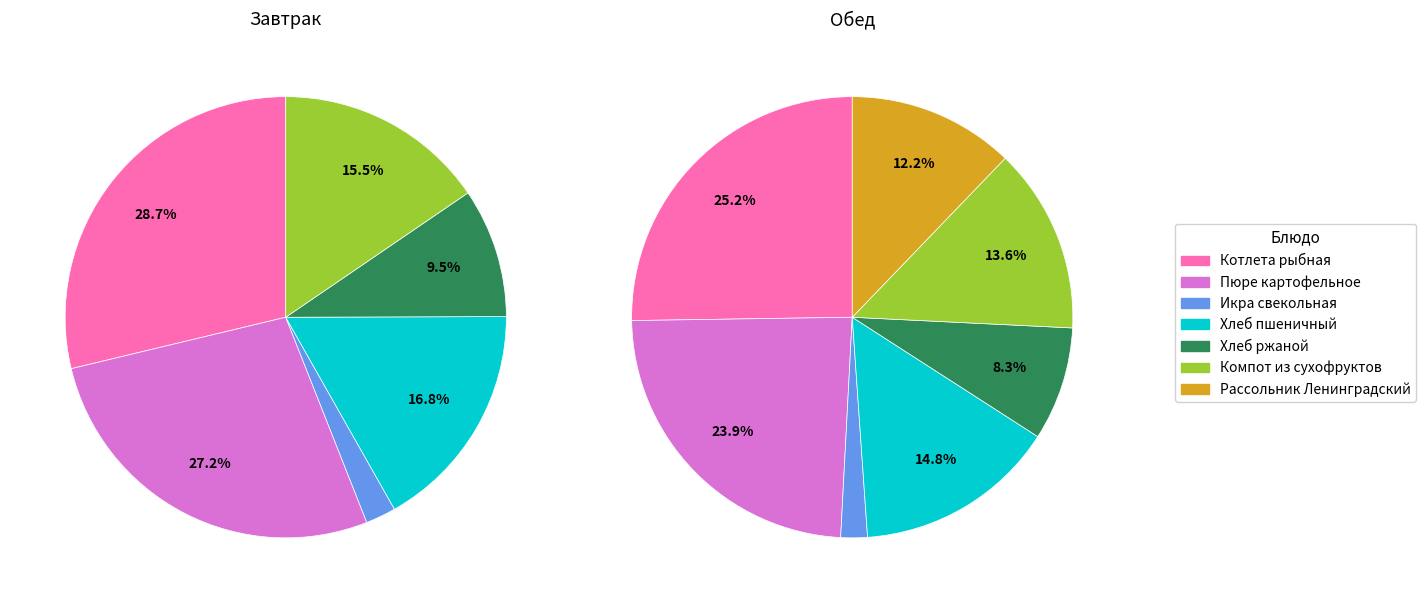

Does 3 account for over 50% of the chart?

No